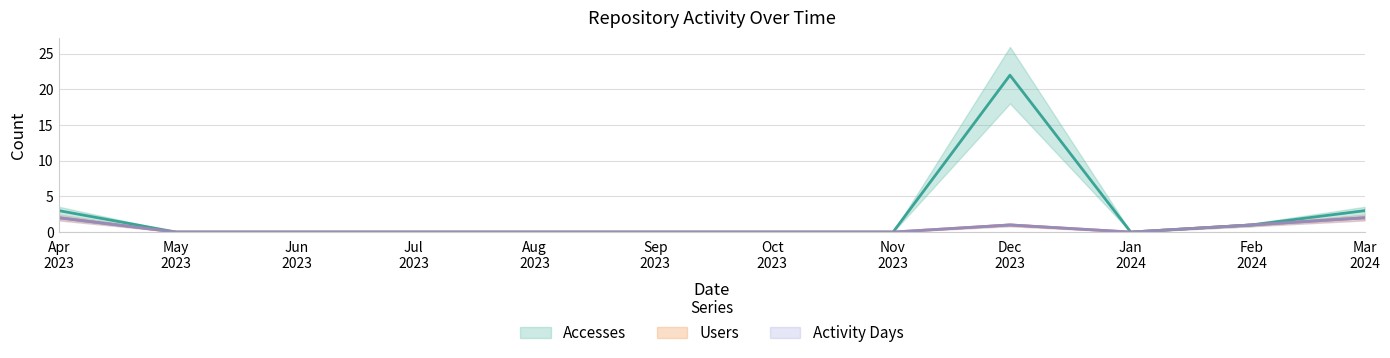

At which category does Users reach its first local valley?

Jan 2024